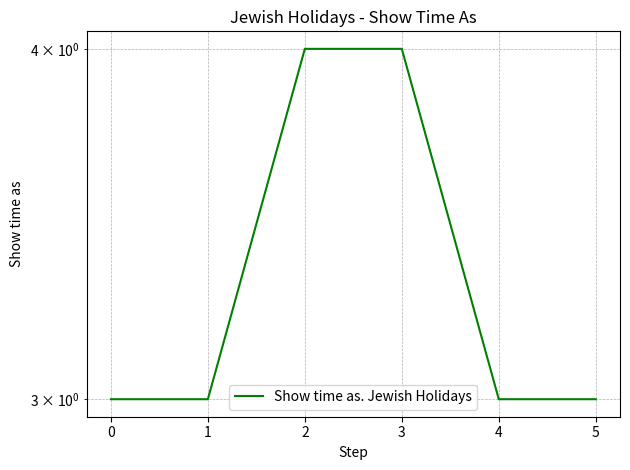

What is the sum of all values?

20